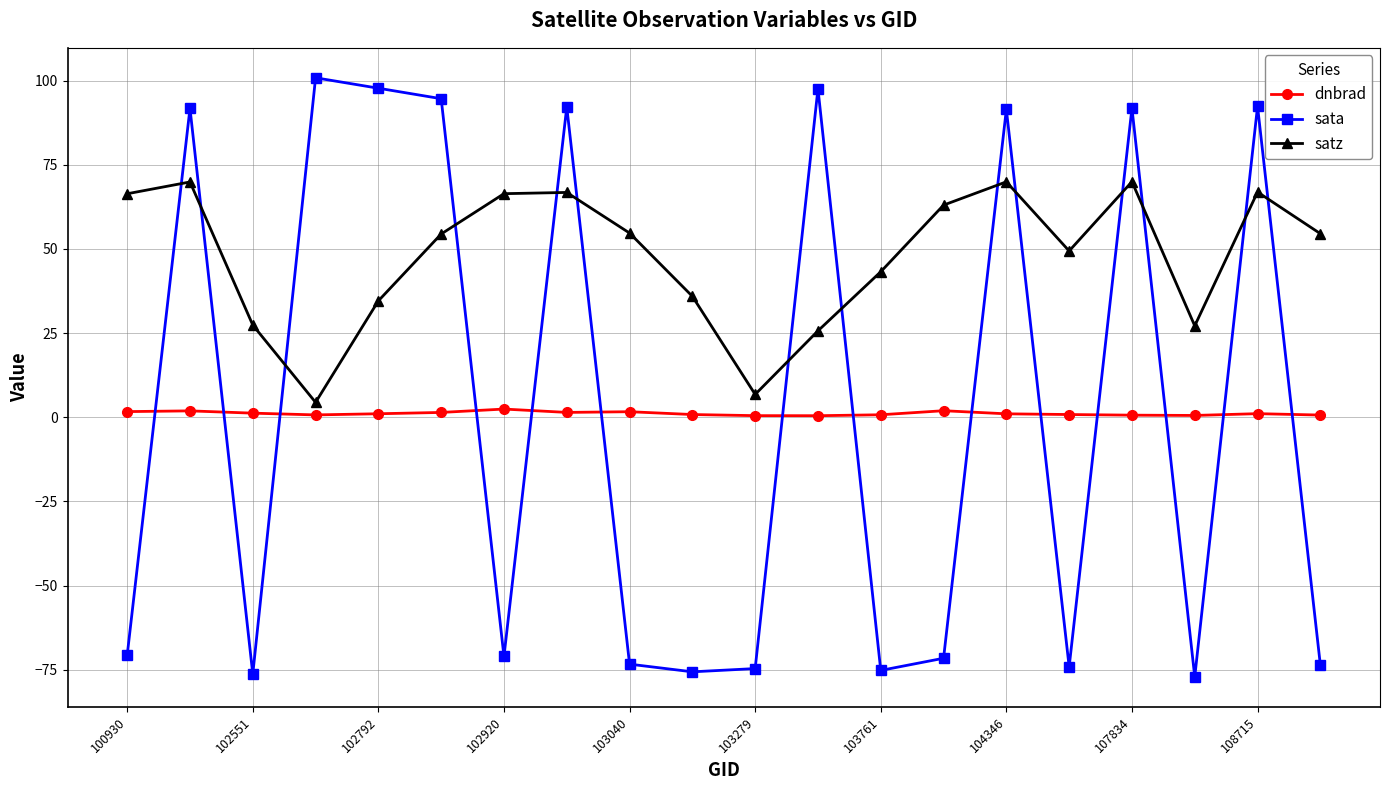

What is the minimum value shown in the chart?

-77.1